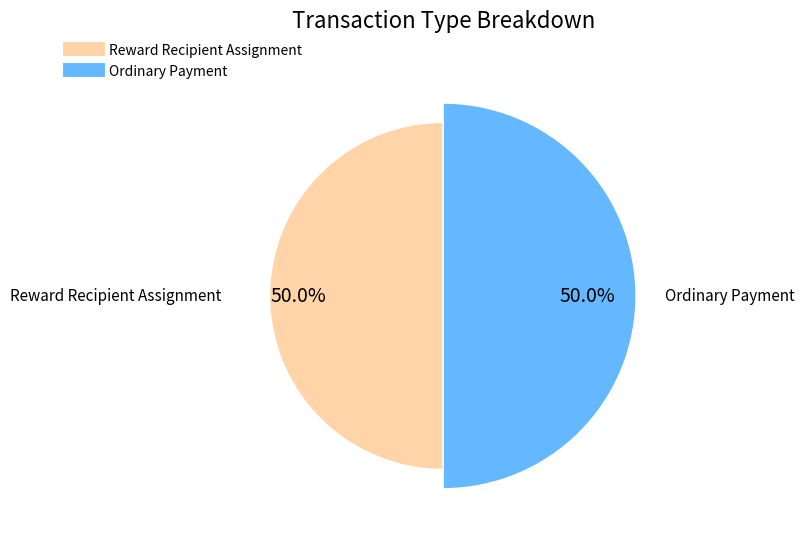

Count the number of slices in the pie.

2